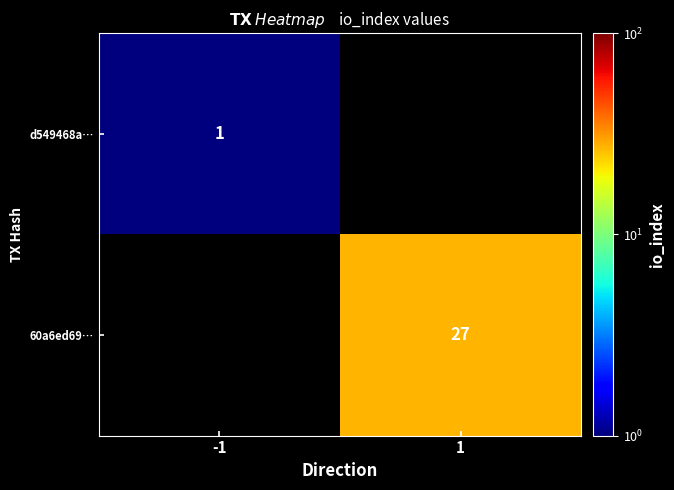

How many series are shown in this chart?

2